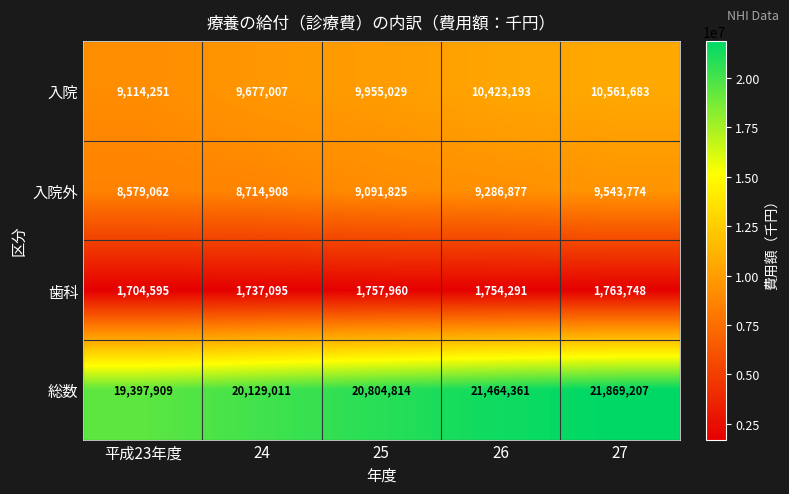

How many data points does each series have?

5